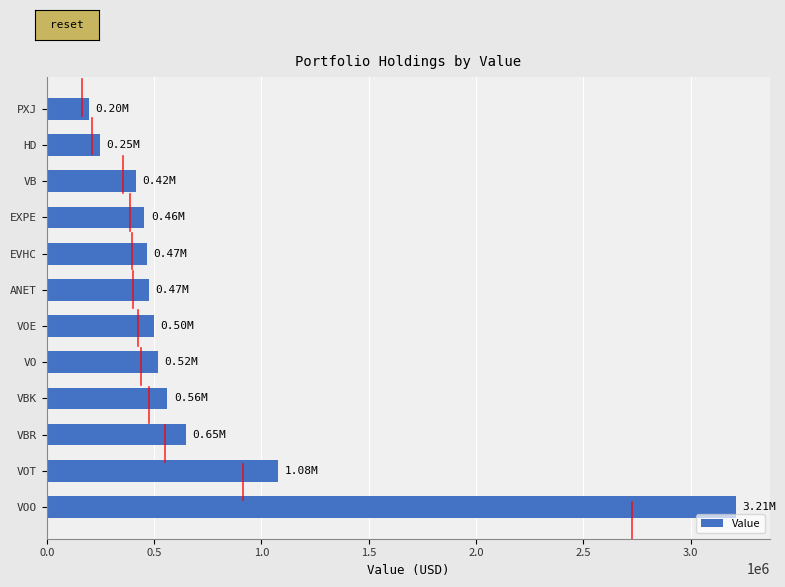

What is the smallest value displayed?

196000